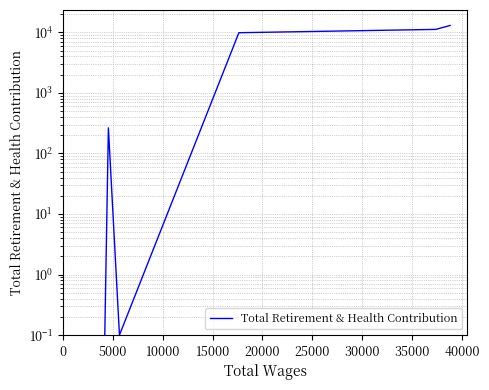

Does the chart display data point markers on the line(s)?

No